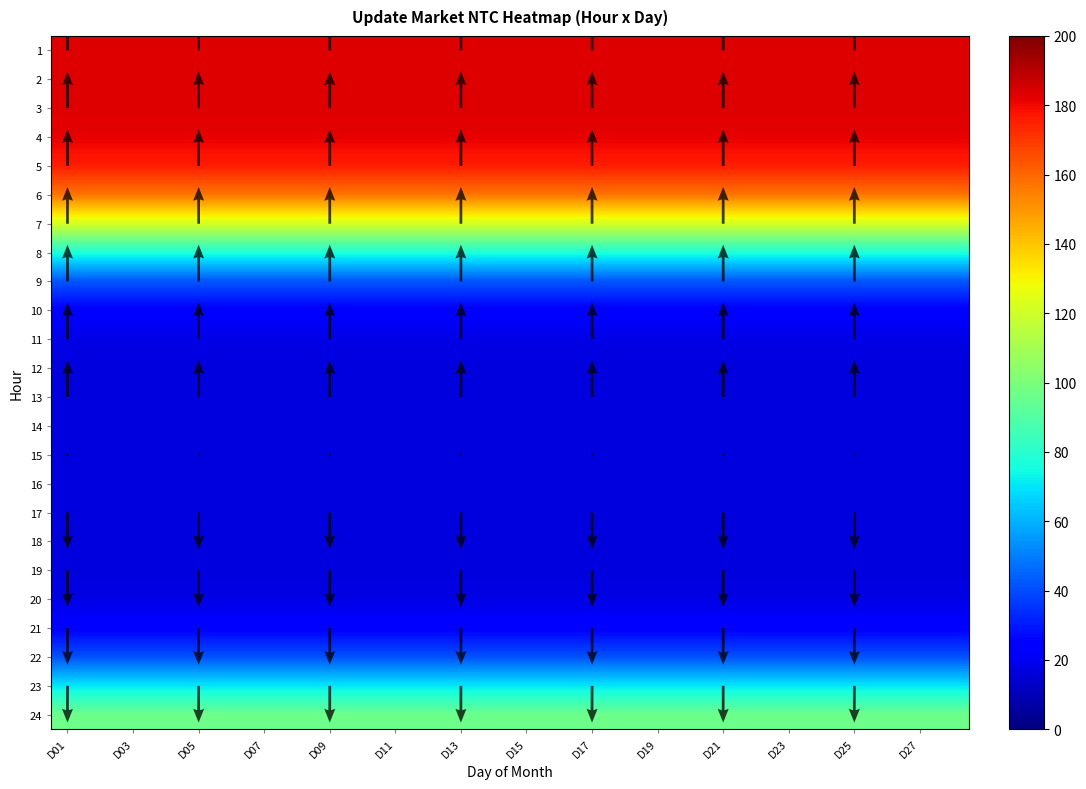

What is the minimum value shown in the chart?

16.7